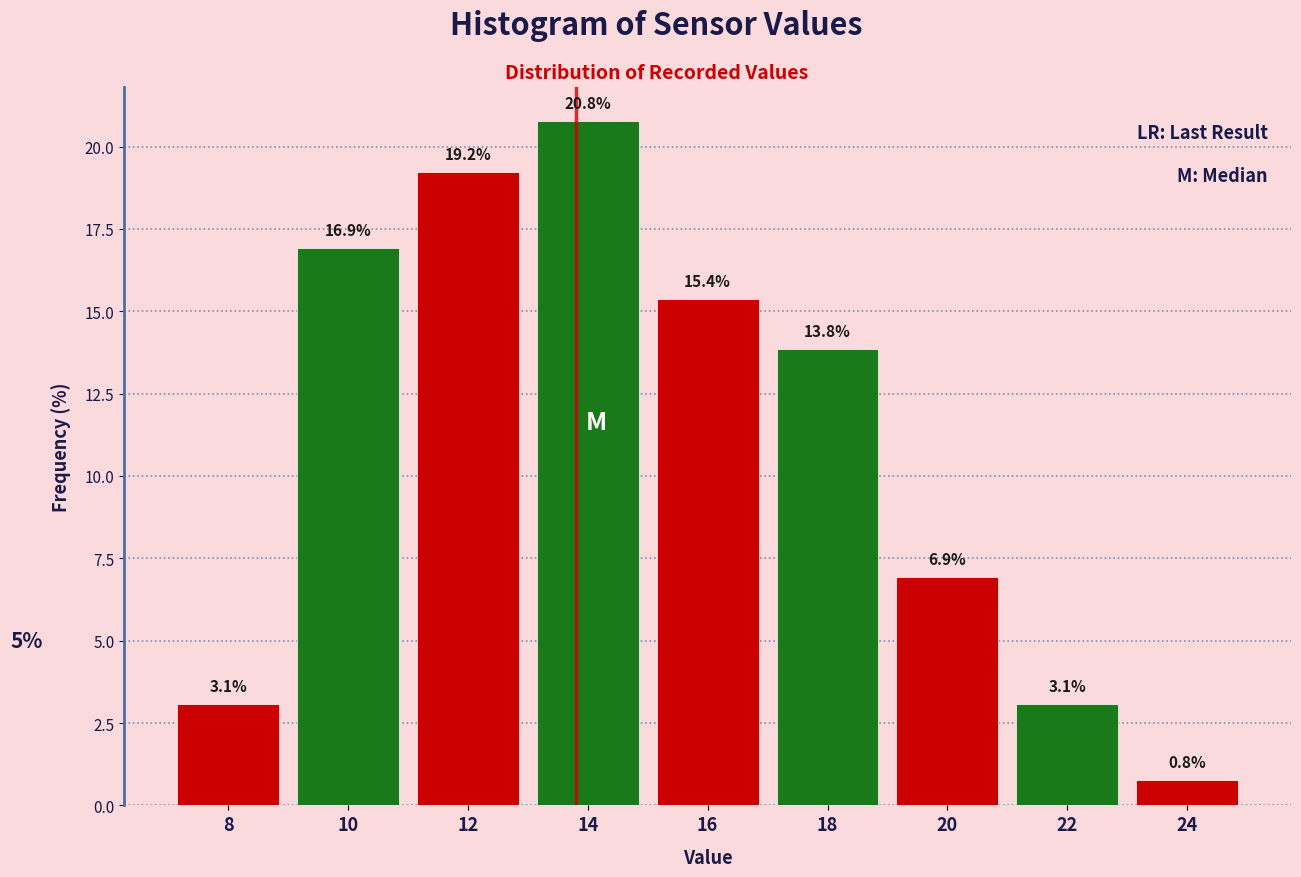

Reading right to left, extract all data points from this chart.

24=0.8	22=3.1	20=6.9	18=13.8	16=15.4	14=20.8	12=19.2	10=16.9	8=3.1